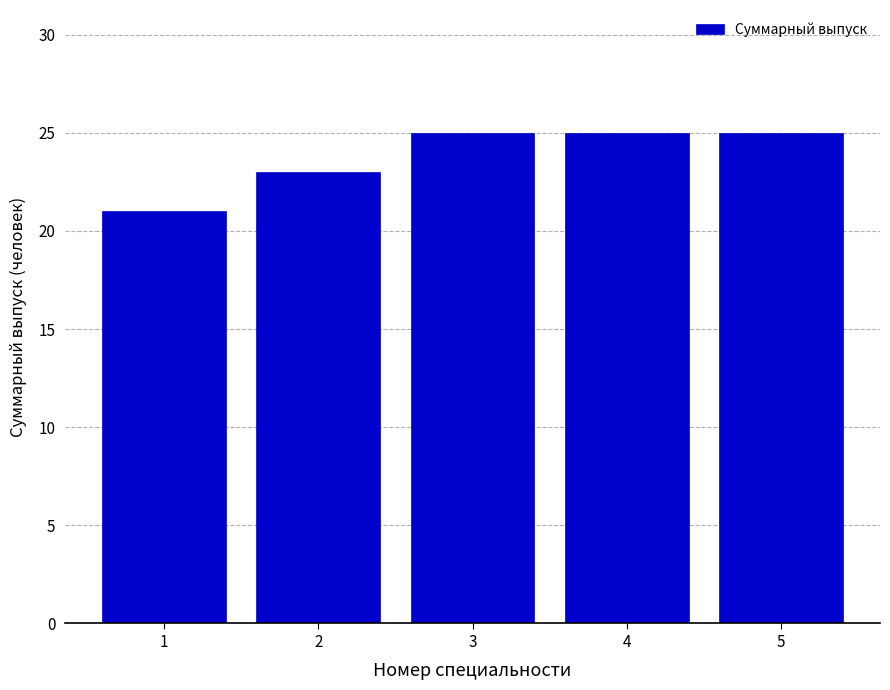

Reading left to right, what are all the values shown in this chart?

21	23	25	25	25